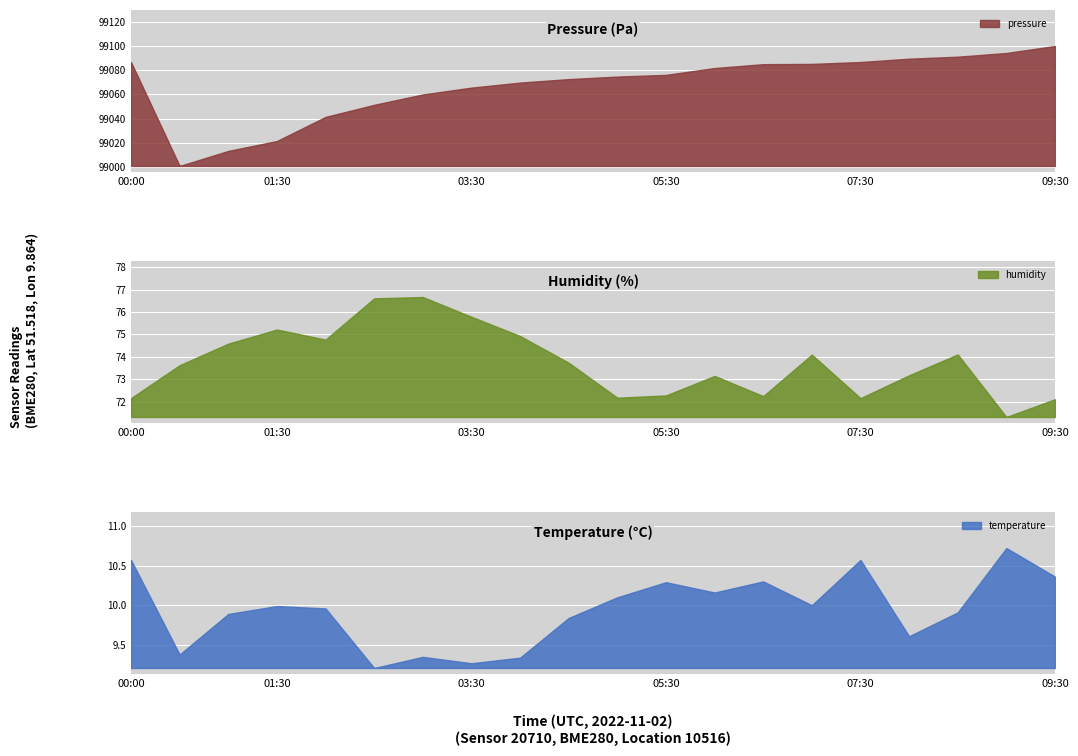

Which label corresponds to the smallest value in the chart?

02:30